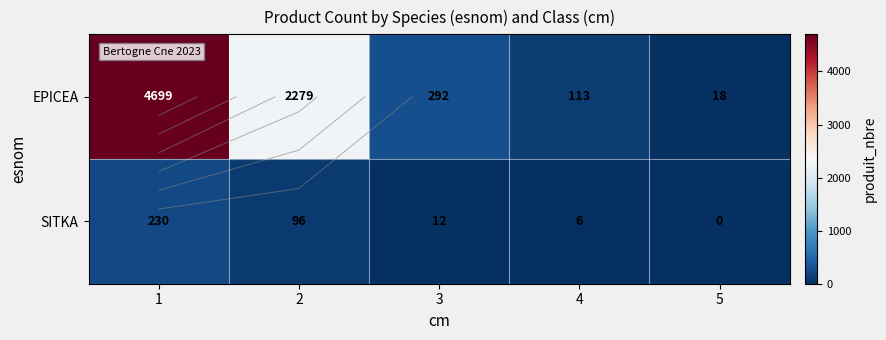

Which series has the largest total across all categories?

EPICEA